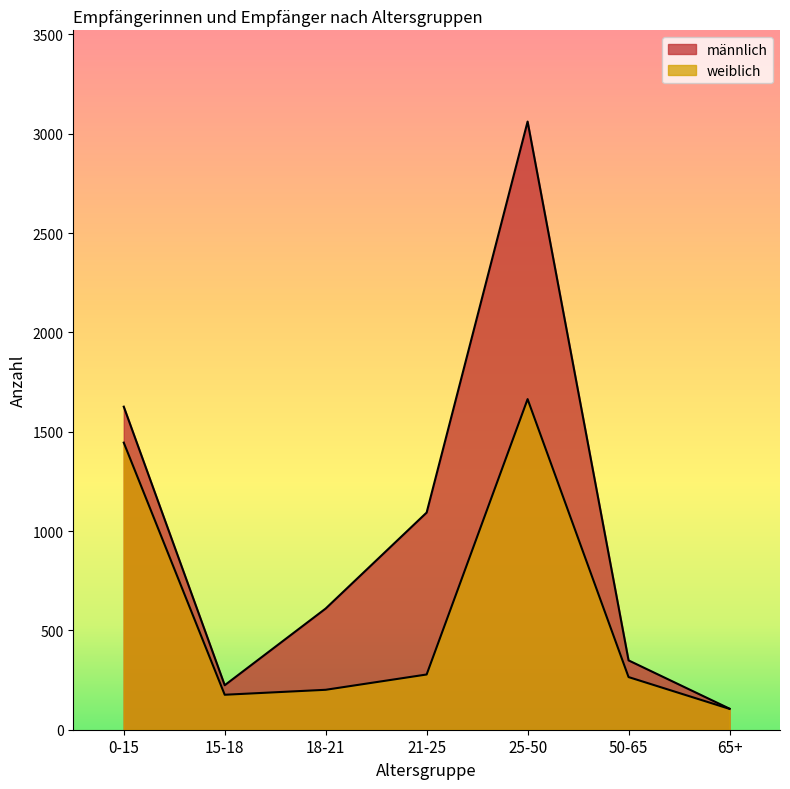

Where does the männlich series first go above 610?

0-15